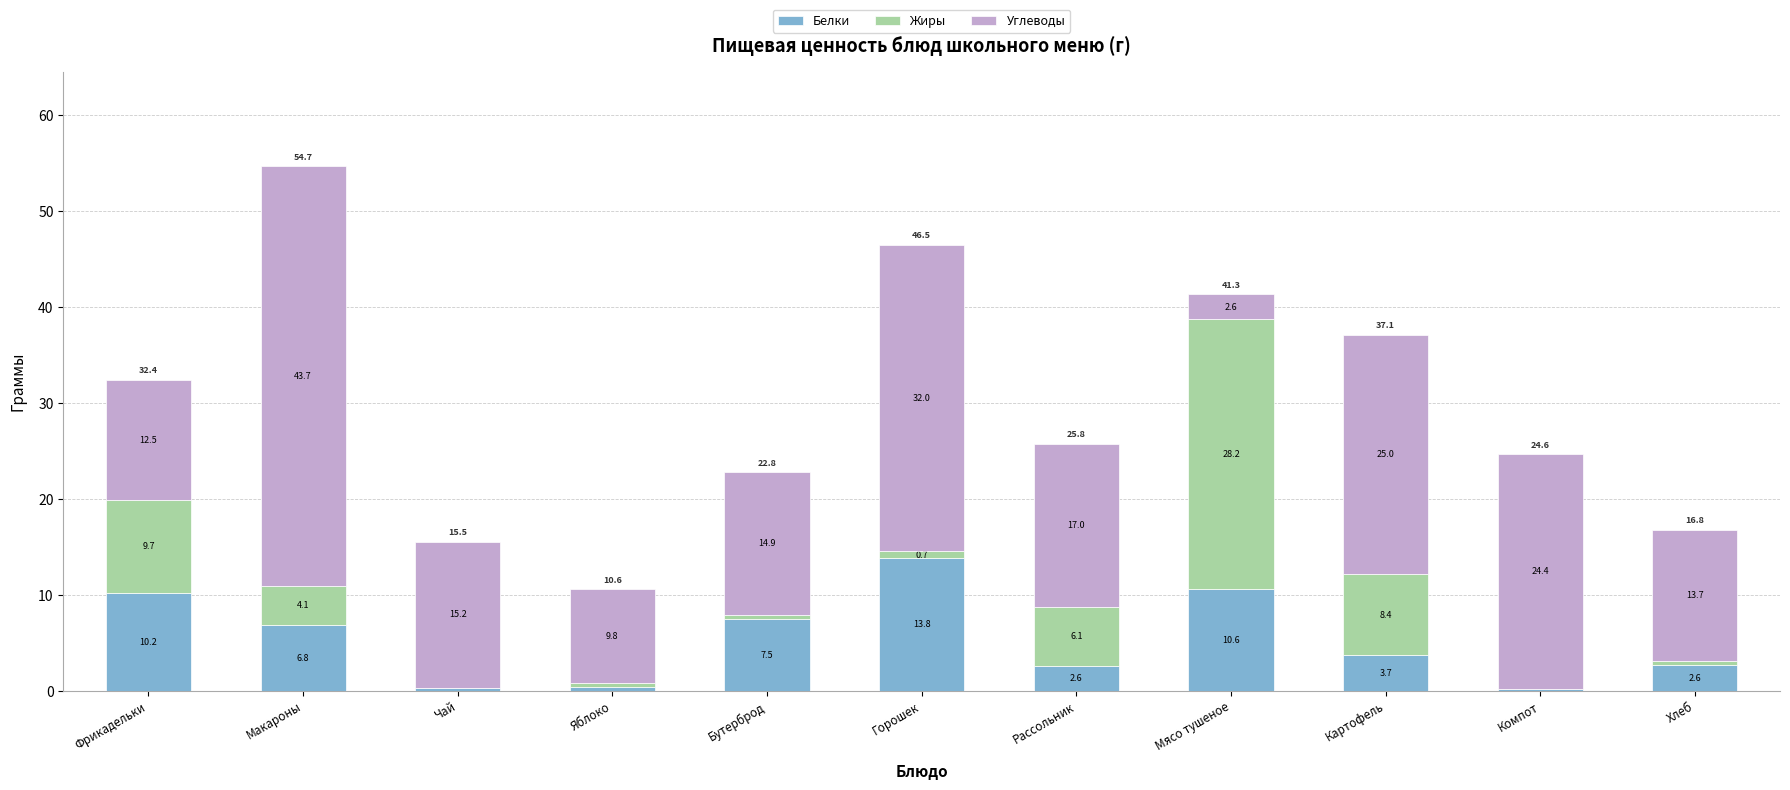

What is the sum of all Белки values?

58.8